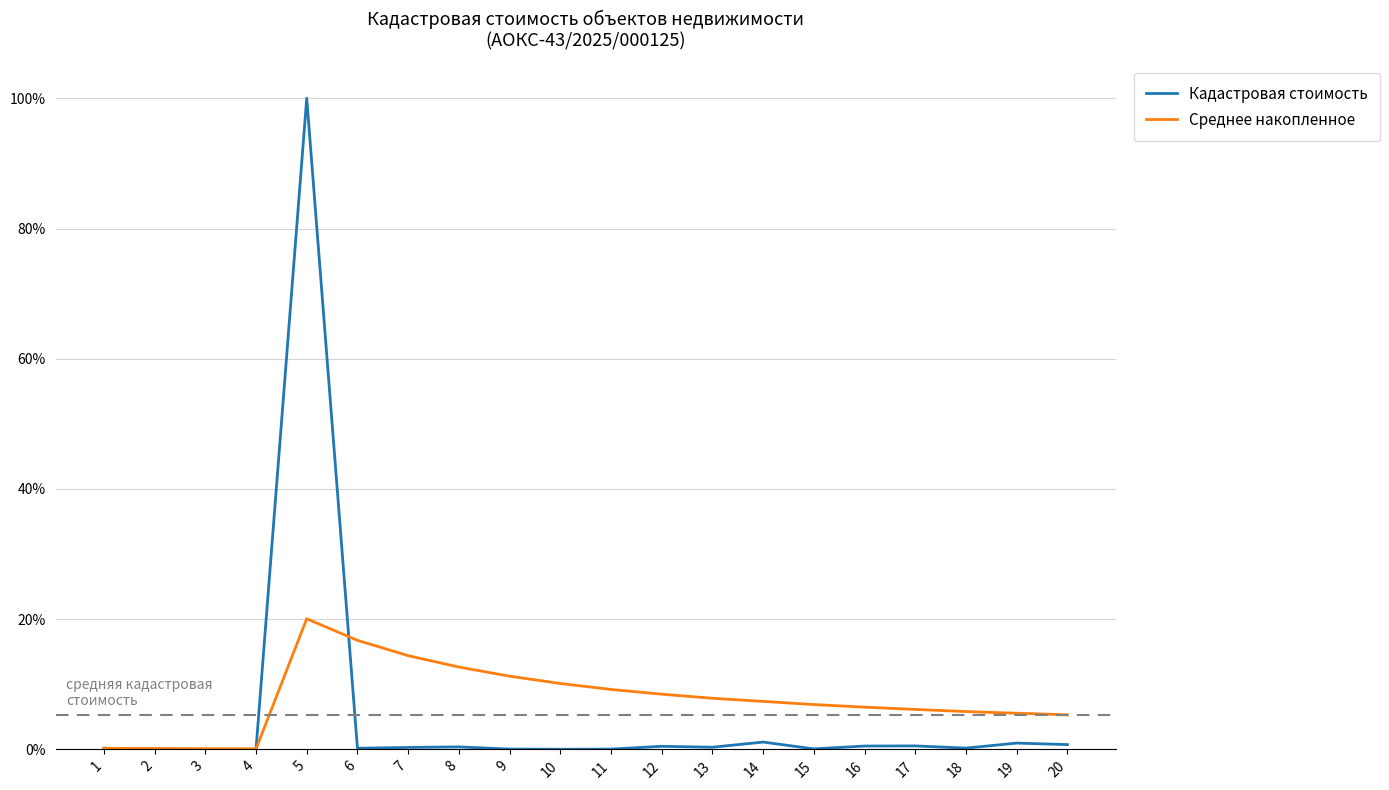

What are all the series names shown in the legend?

Кадастровая стоимость, Среднее накопленное